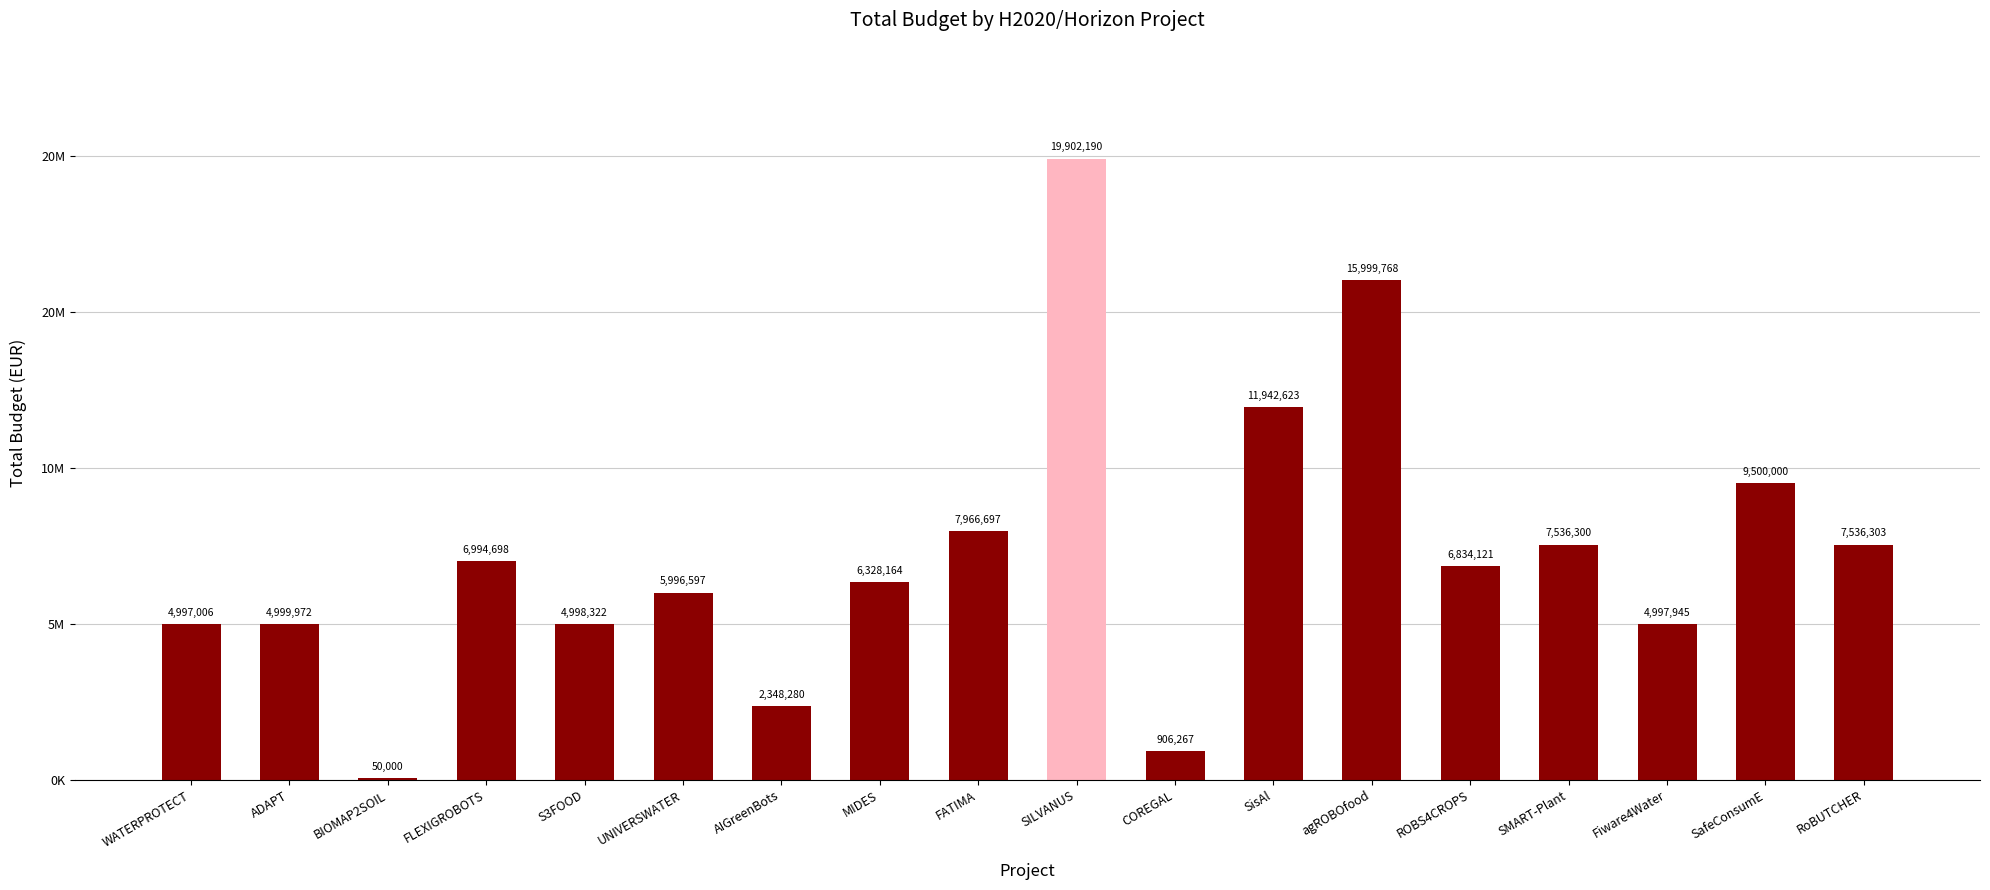

Are the bars horizontal?

No